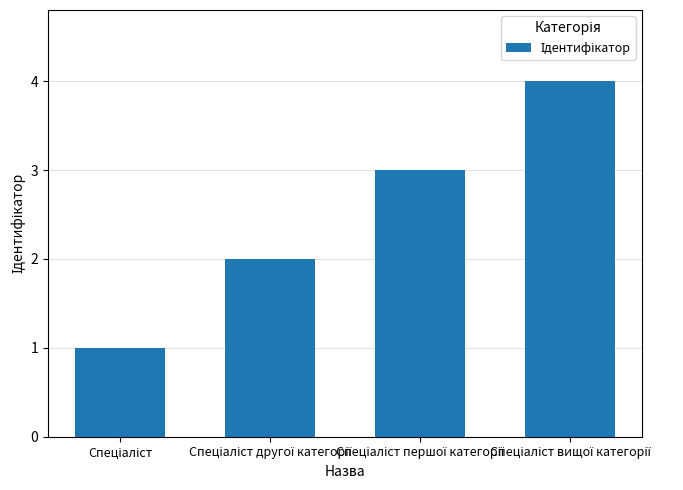

What is the greatest value displayed?

4